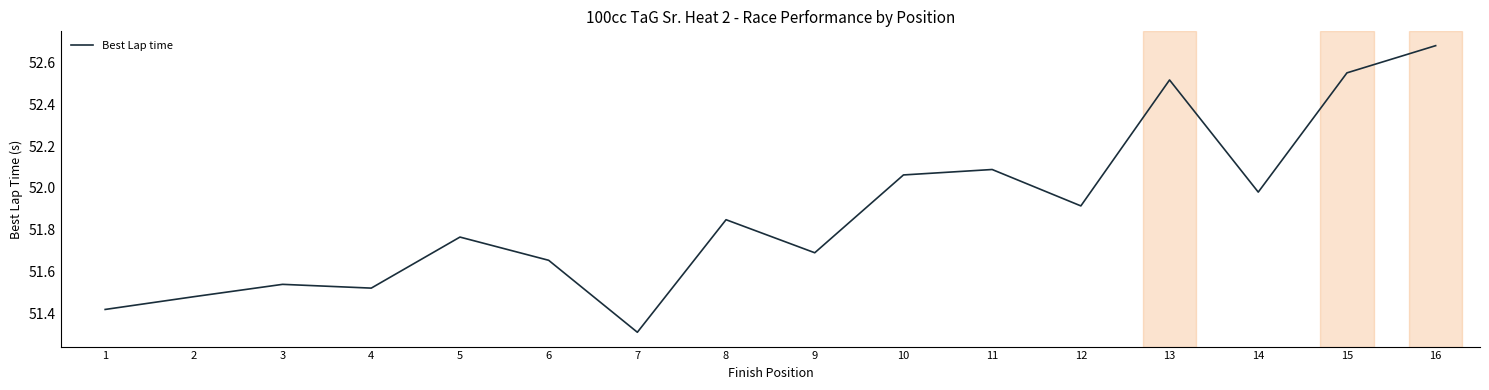

What is the minimum value shown in the chart?

51.3